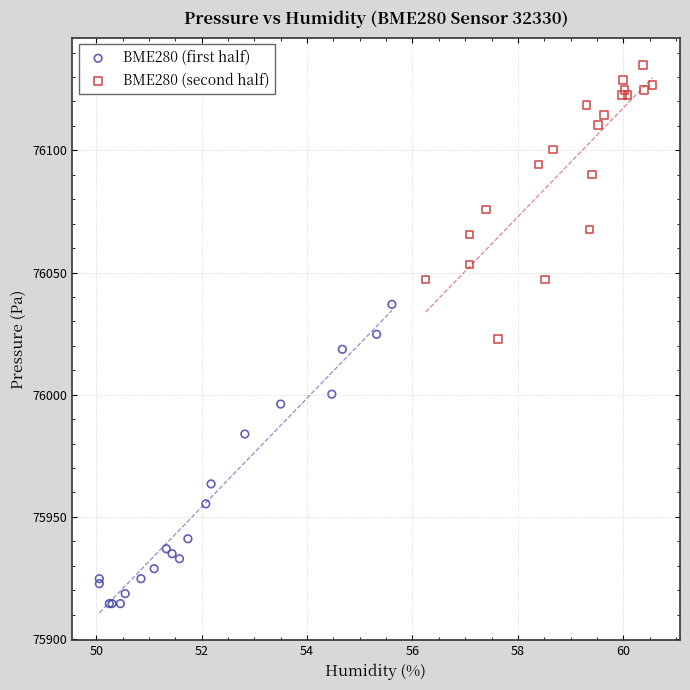

Which series has the widest spread of Y values?

BME280 (first half)